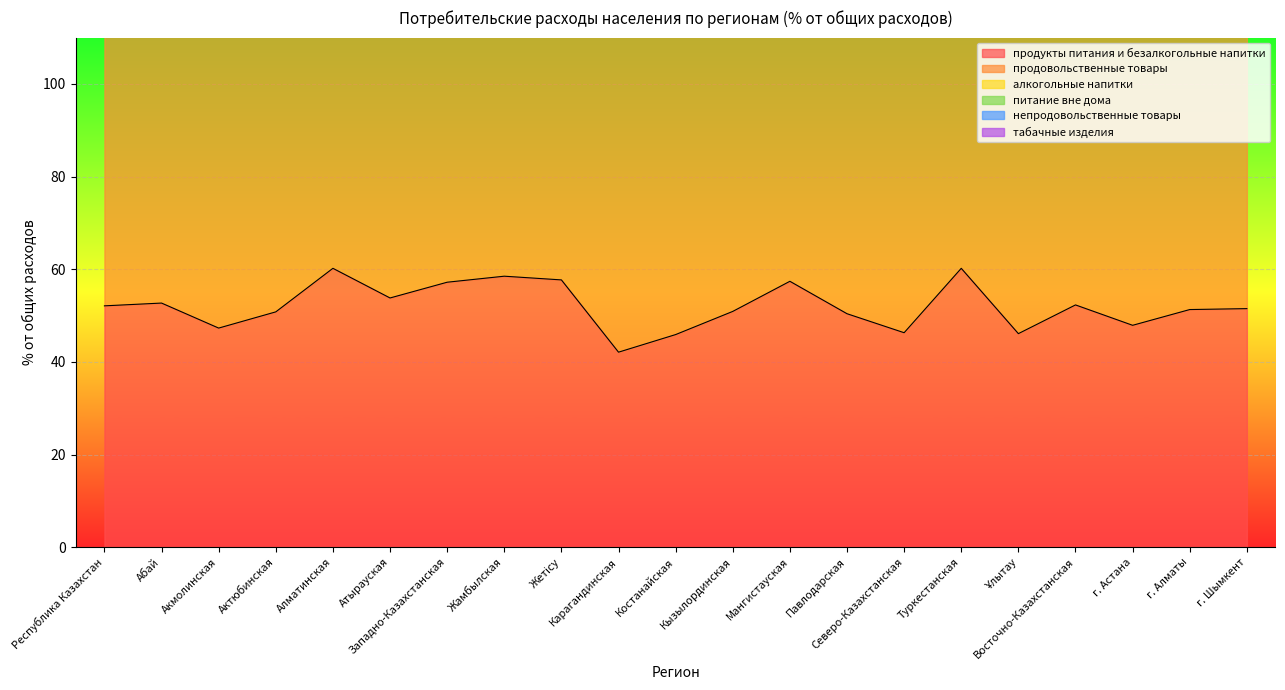

In продовольственные товары, how many points are higher than both neighbors (excluding endpoints)?

6